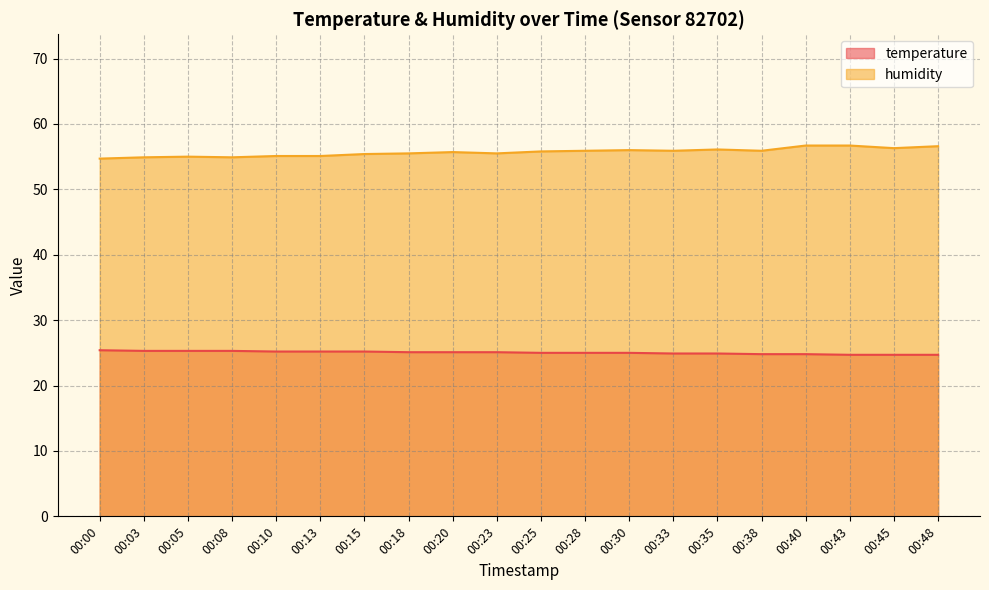

What is the value of the humidity point at the 12th from the left?

55.9